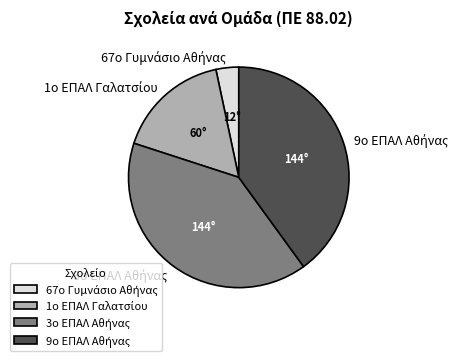

Is there any slice that represents more than half of the pie?

No